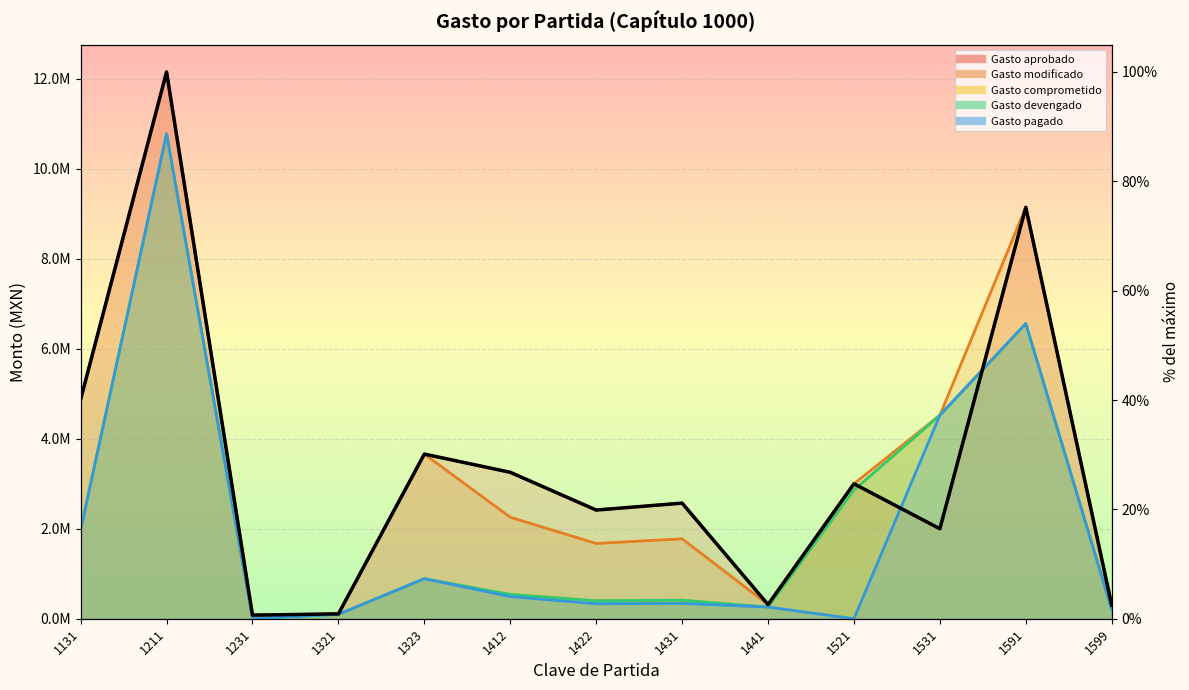

Reading left to right, list all the values displayed in this chart.

1131=40.1	1211=100.0	1231=0.7	1321=0.9	1323=30.1	1412=26.8	1422=19.9	1431=21.1	1441=2.6	1521=24.7	1531=16.5	1591=75.2	1599=2.5